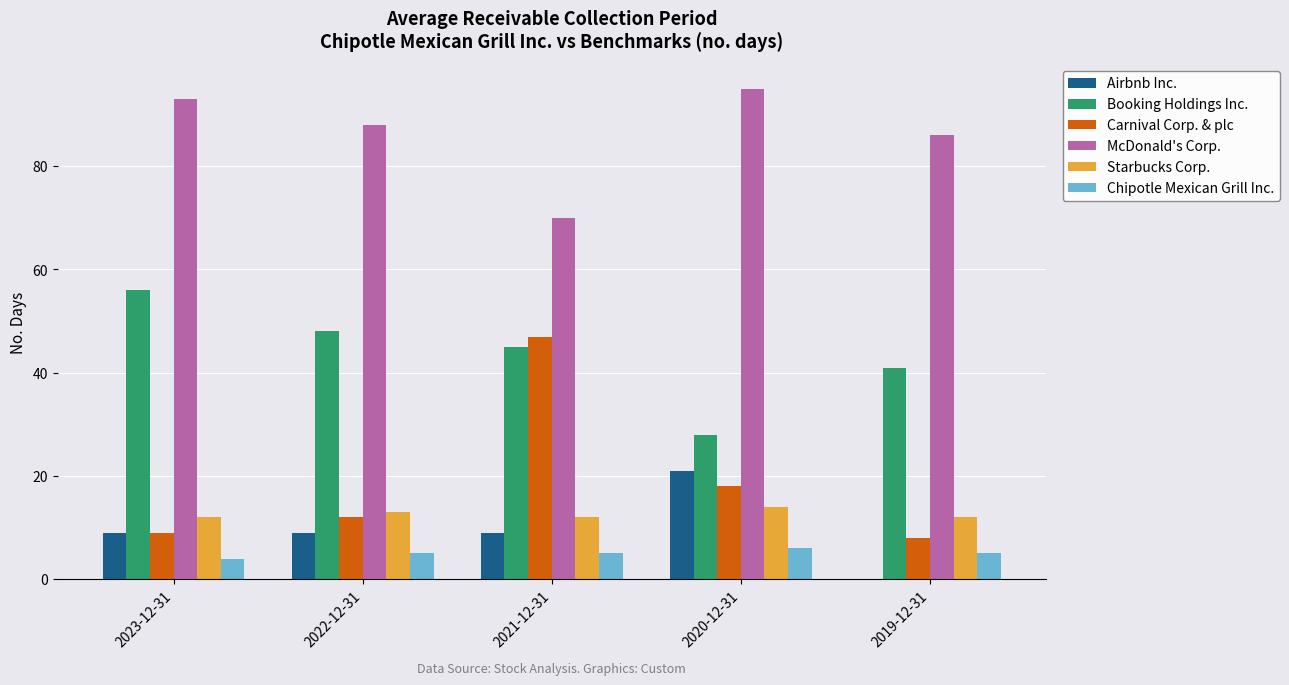

Is the value of McDonald's Corp. at 2021-12-31 greater than the value of Booking Holdings Inc. at 2020-12-31?

Yes